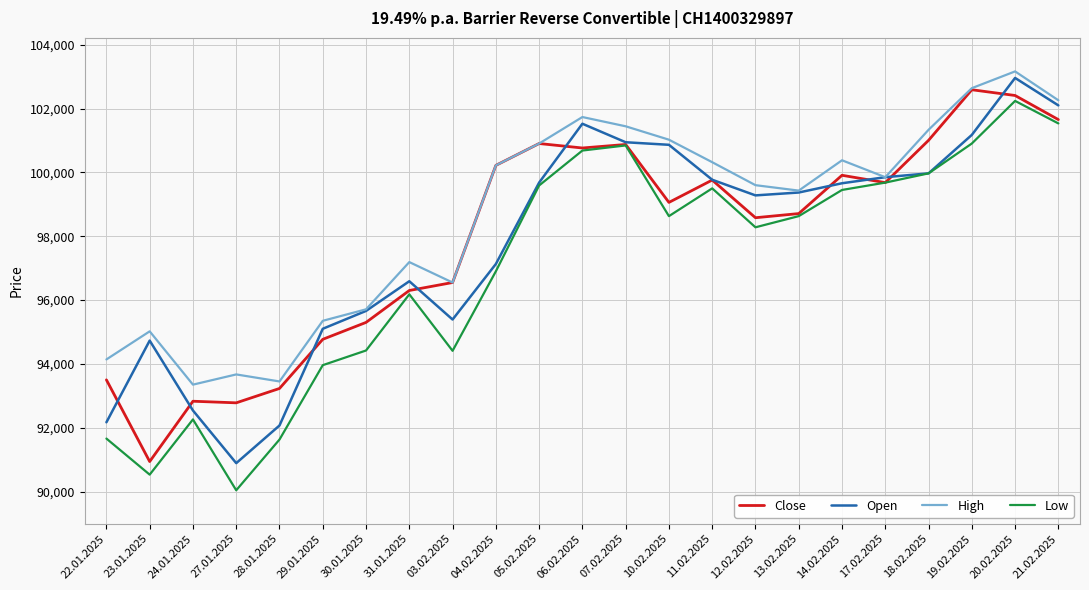

Between 31.01.2025 and 21.02.2025, which series saw the biggest shift?

Open